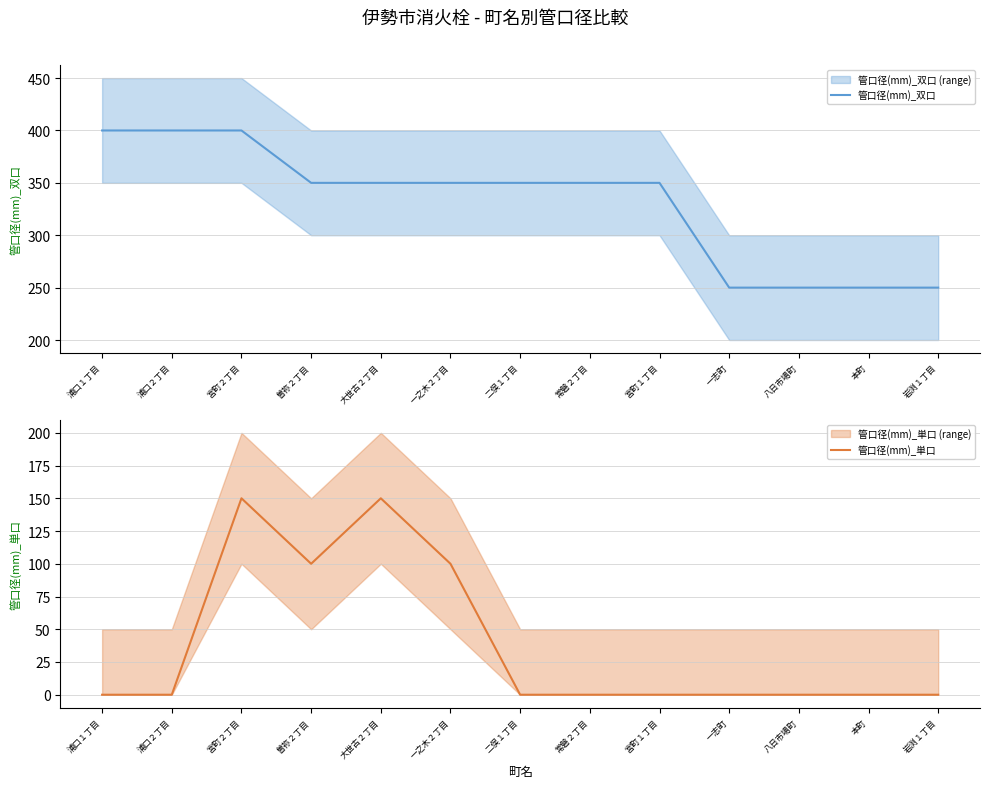

Count the 管口径(mm)_双口 values in the range 250 to 350.

10